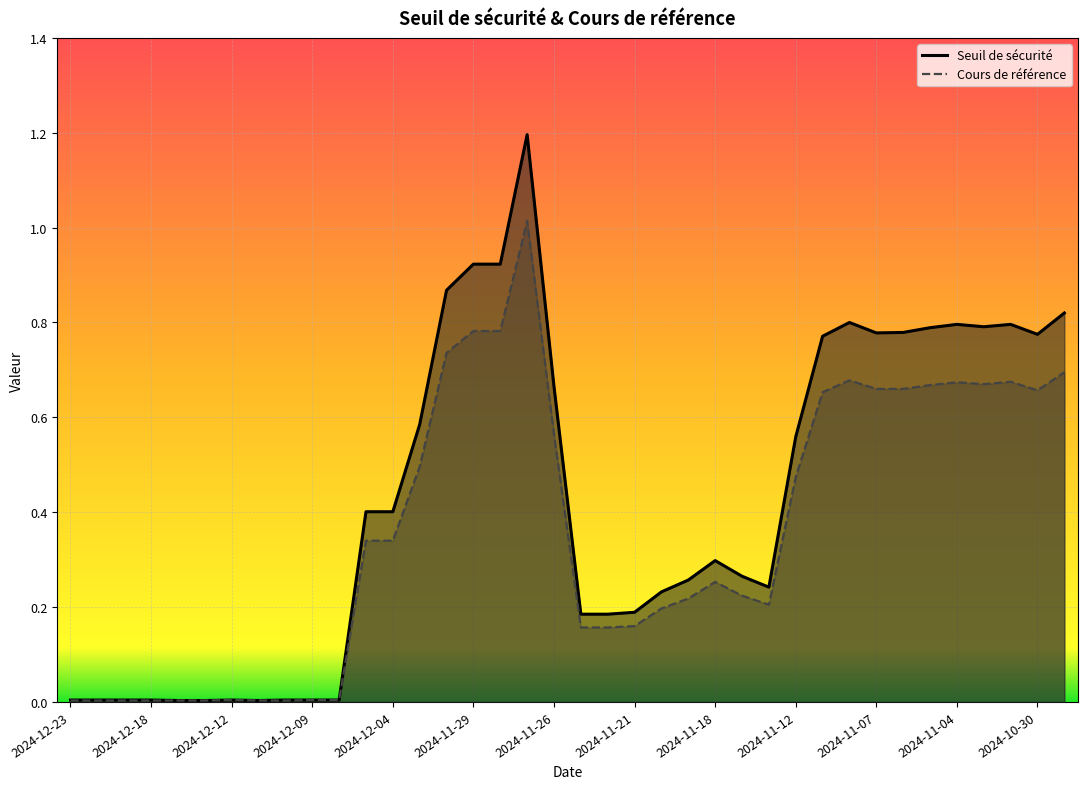

True or false: Seuil de sécurité has a value of 0.2 at 2024-11-14.

True